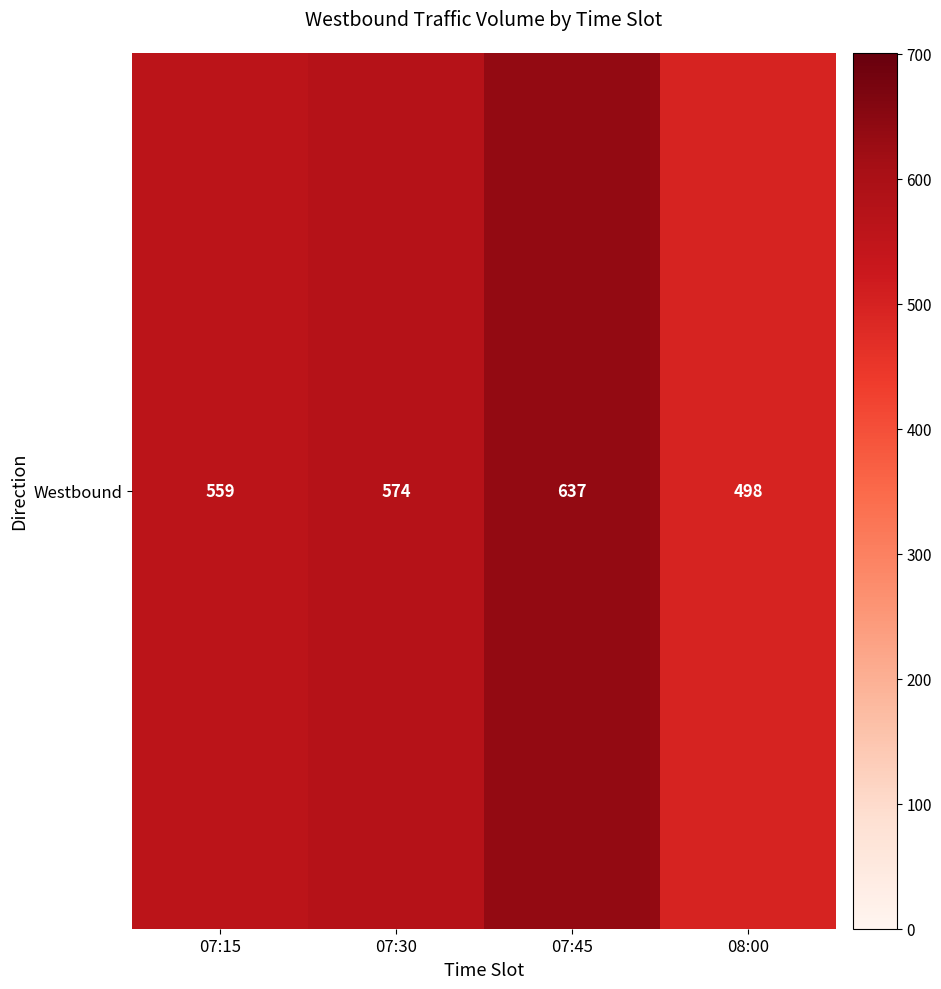

Approximately how many times larger is the value at 07:30 compared to 07:15?

1.0